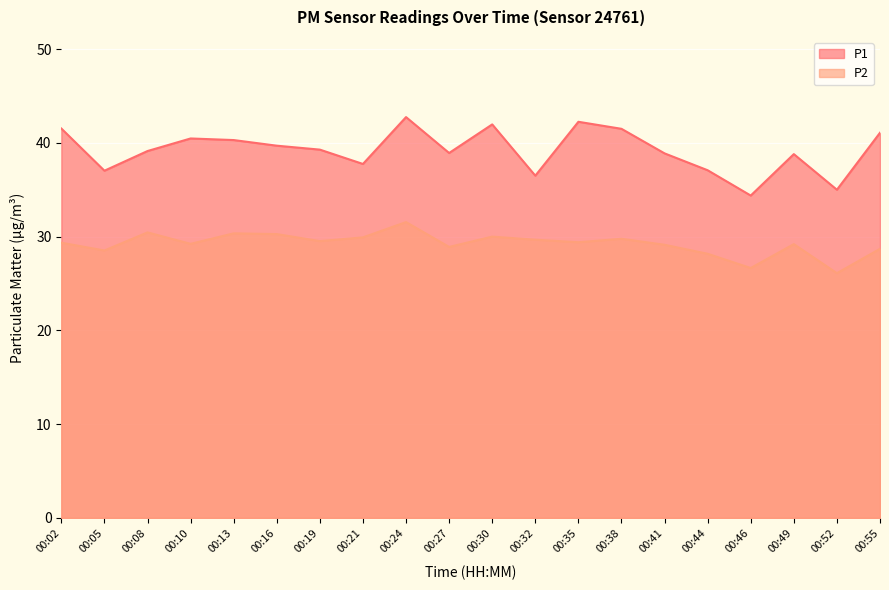

How many data points in P1 are less than 39?

9